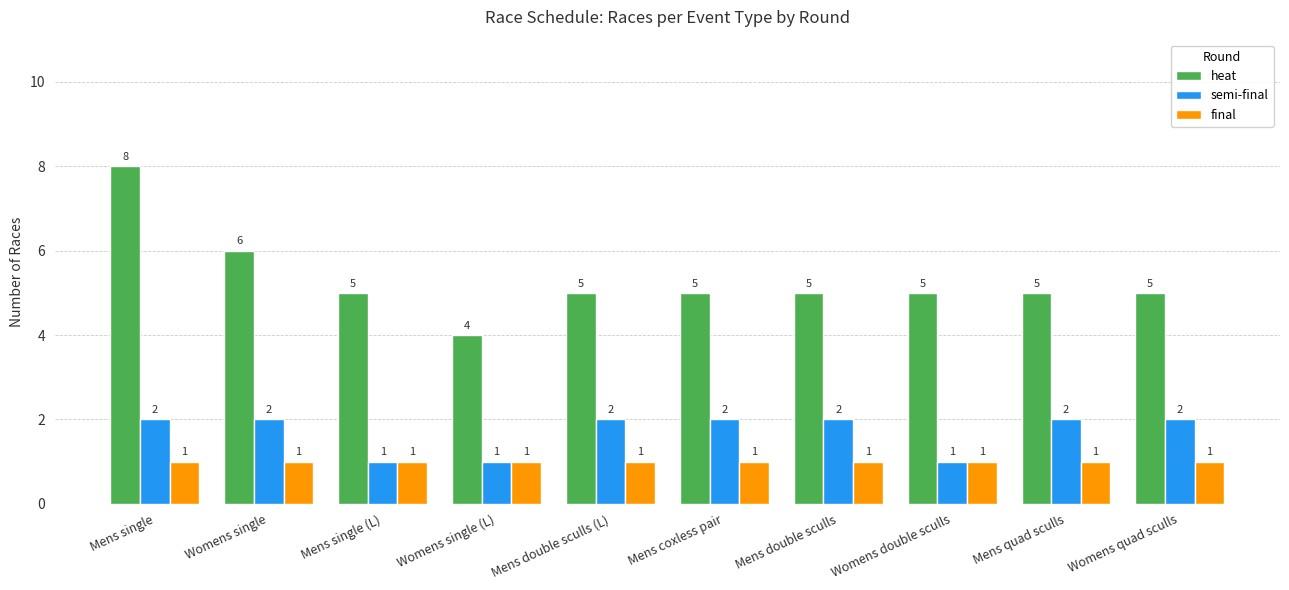

Rank the series by their maximum value, from highest to lowest.

heat, semi-final, final